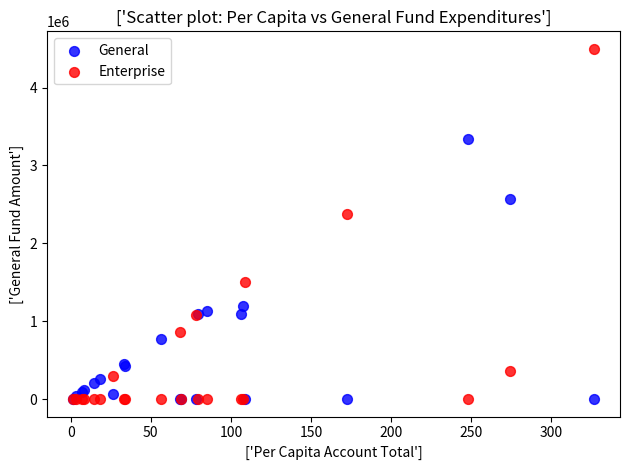

In the Enterprise series, what Y value is closest to 2248924?

2374364